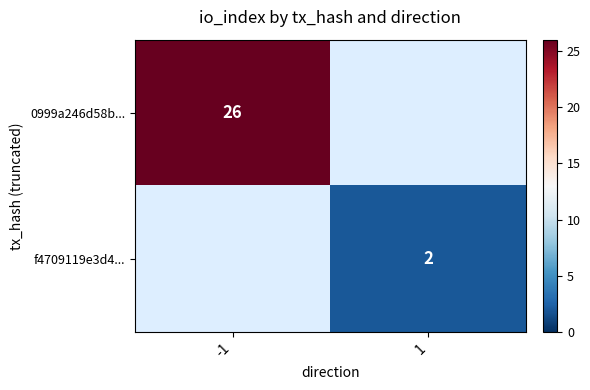

Which label corresponds to the smallest value in the chart?

1